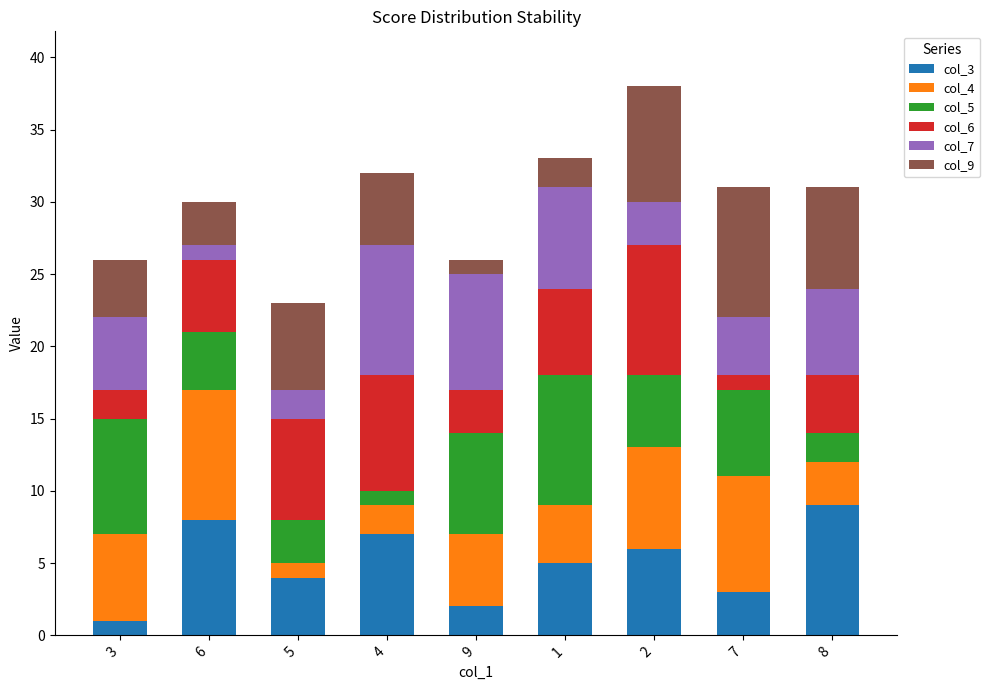

Read the col_6 value at 6.

5